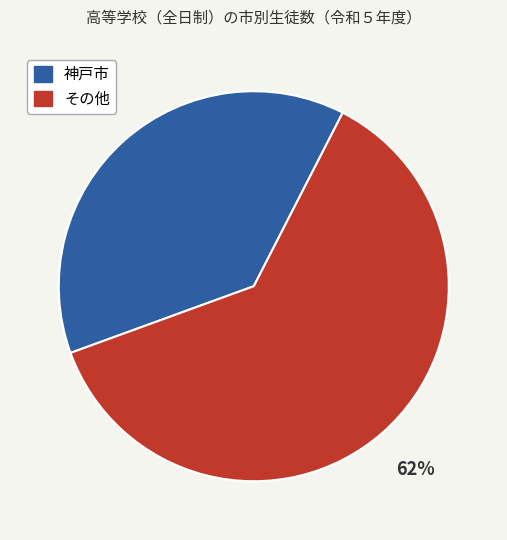

Is there a majority slice in this chart?

Yes